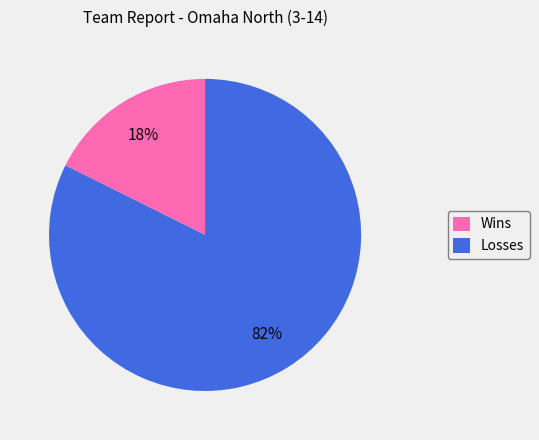

How many segments does this pie chart have?

2